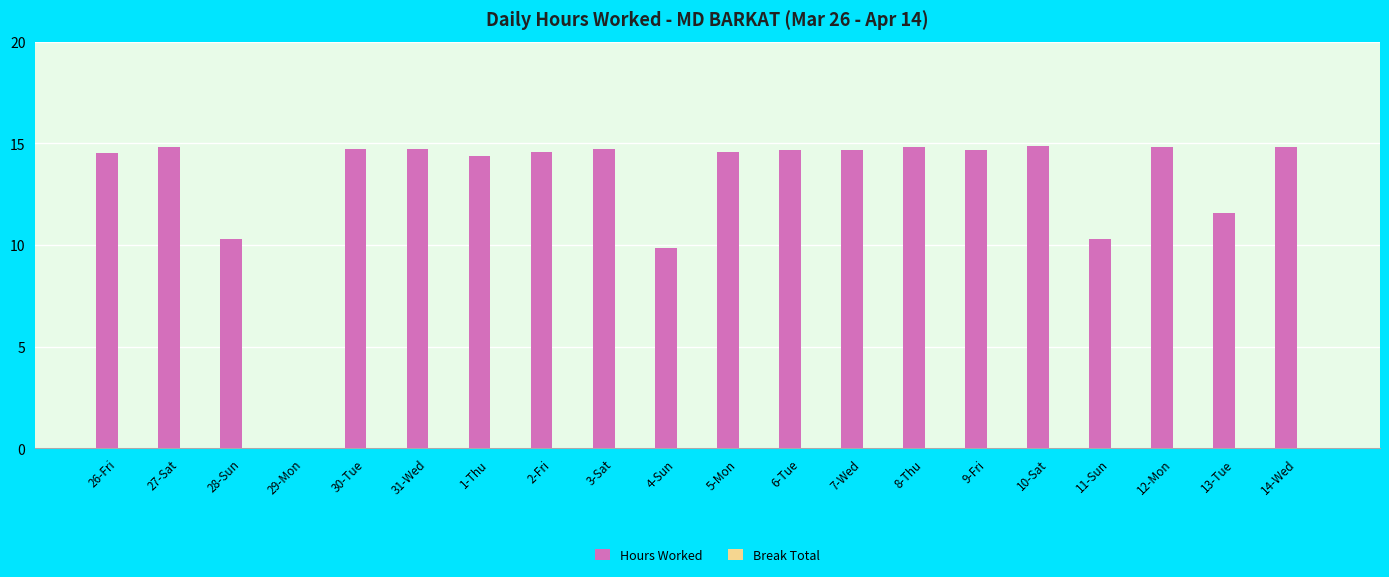

What is the greatest value displayed?

14.9